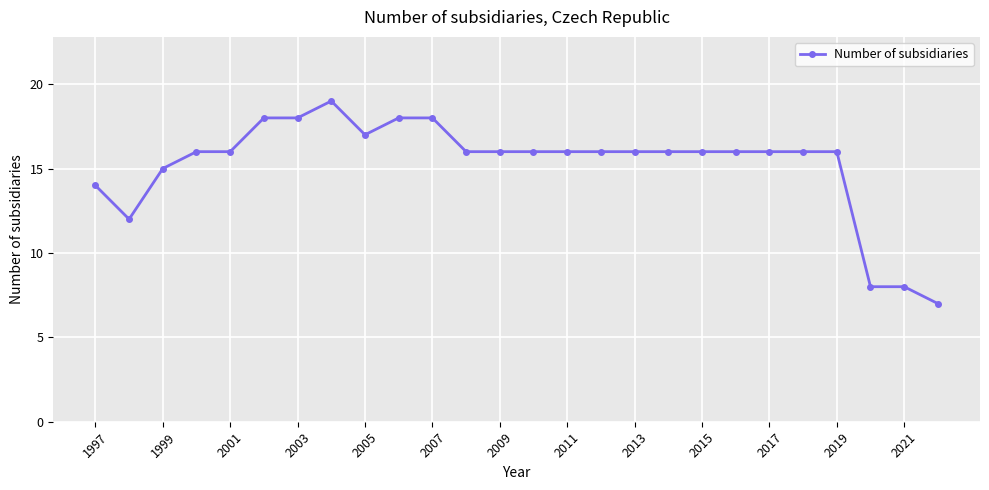

What is the maximum value shown in the chart?

19